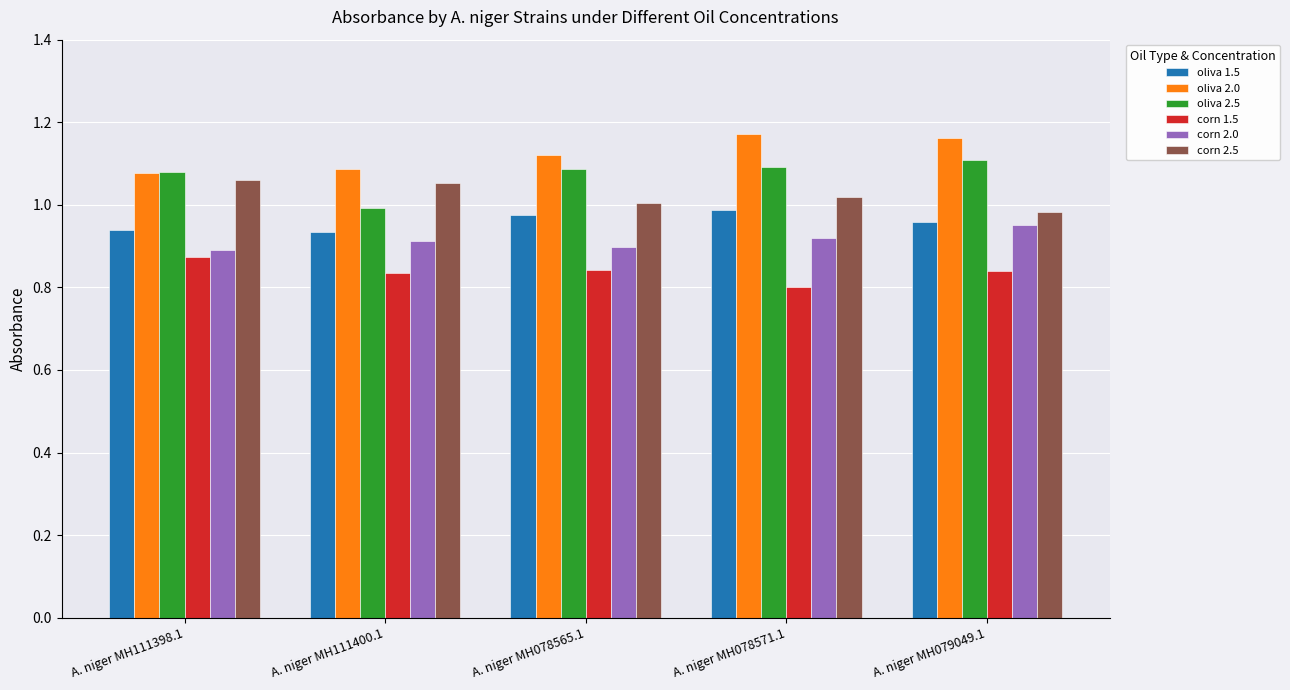

Which series has the widest spread of values?

oliva 2.5